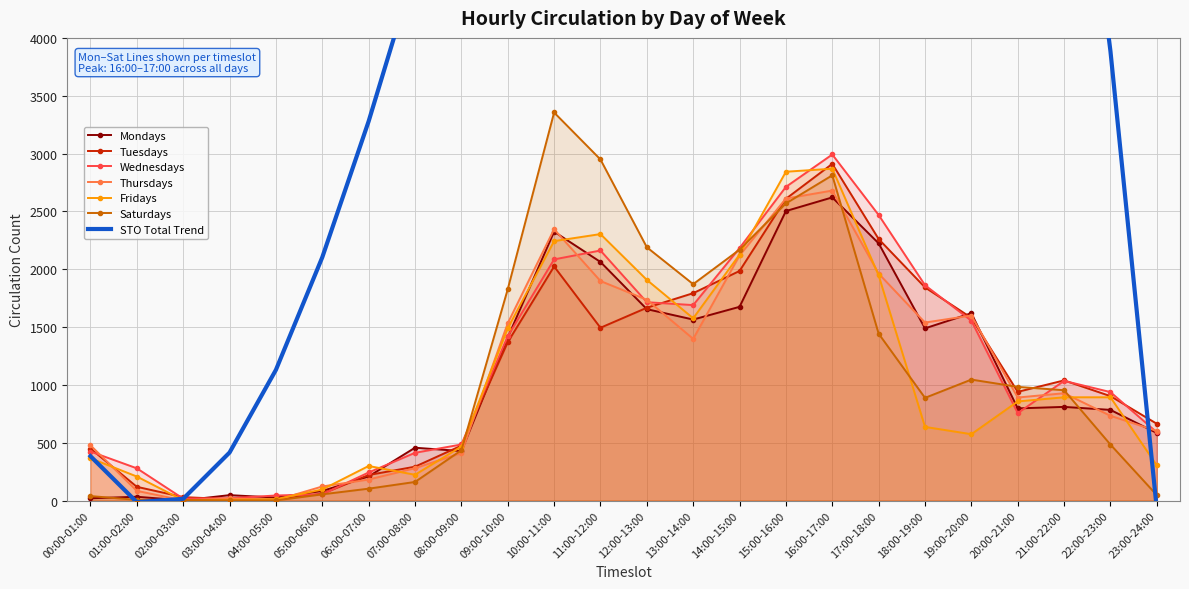

How many times do Fridays and Tuesdays cross each other?

8